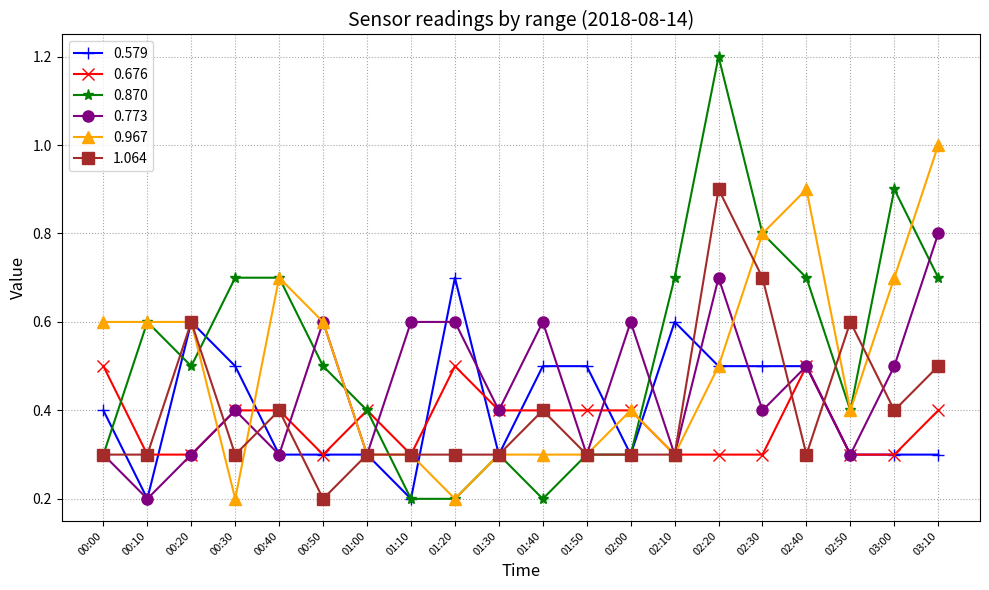

What value does the 0.967 series have at 02:20?

0.5